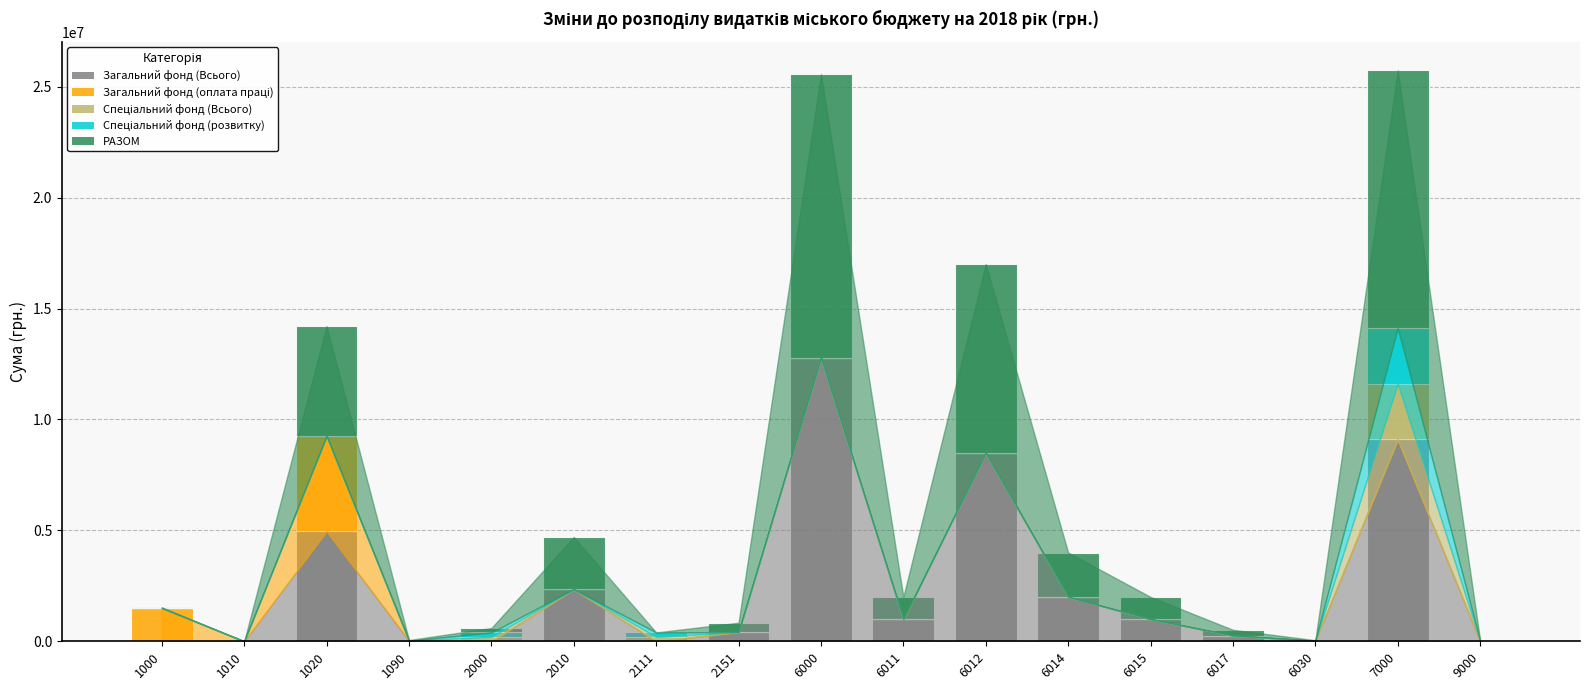

What is the highest value of the Загальний фонд (Всього) series?

12782711